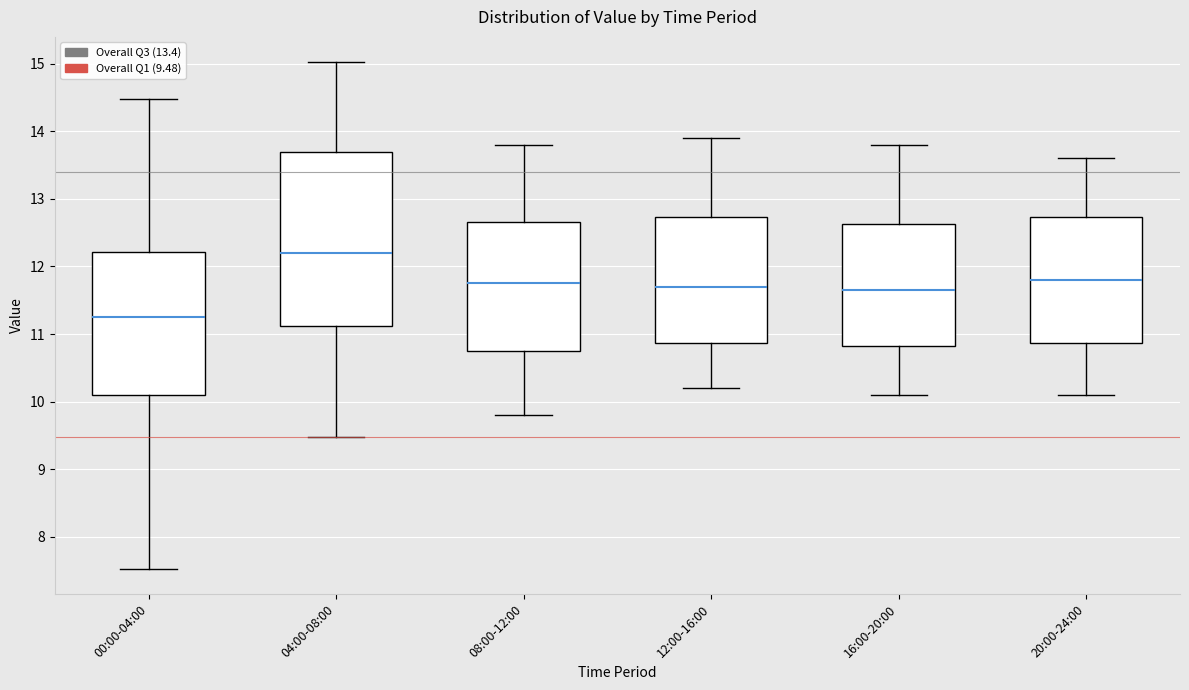

Where does the upper whisker of the box for 16:00-20:00 end on the y-axis? The values are not printed on the chart, so give them approximately, as read against the axis.

13.8